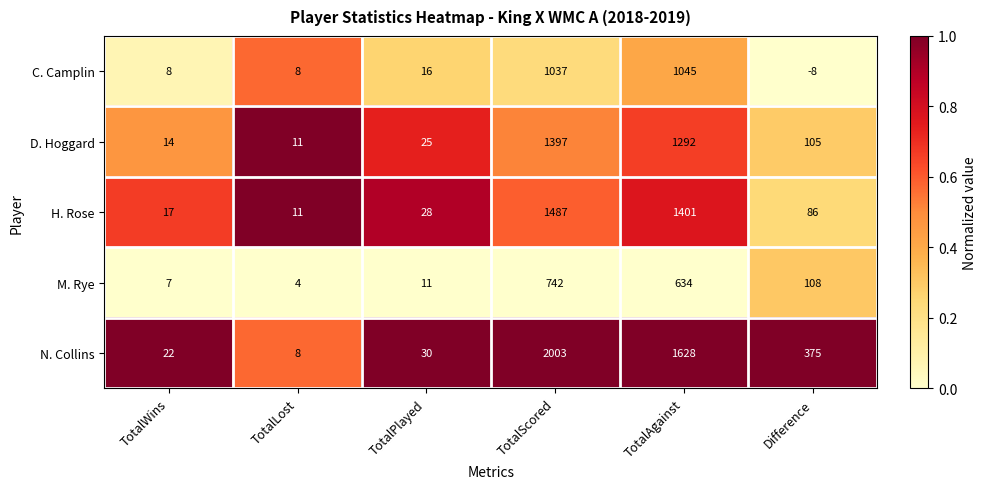

At how many categories does at least one series exceed 0?

6